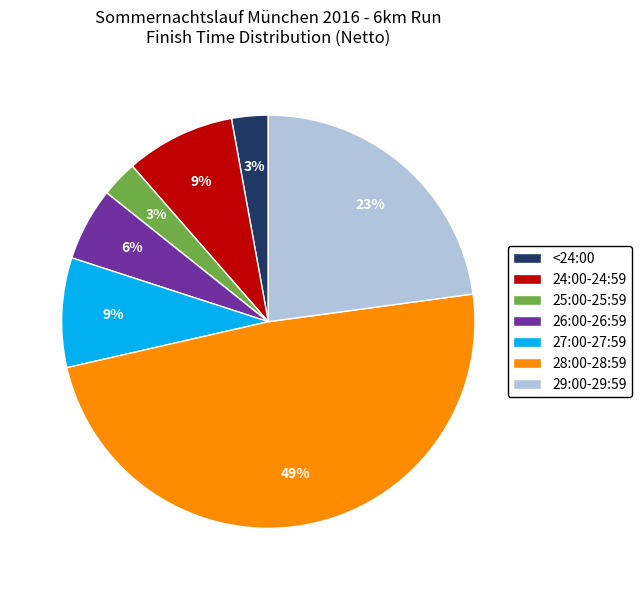

What is the largest slice in the pie chart?

28:00-28:59